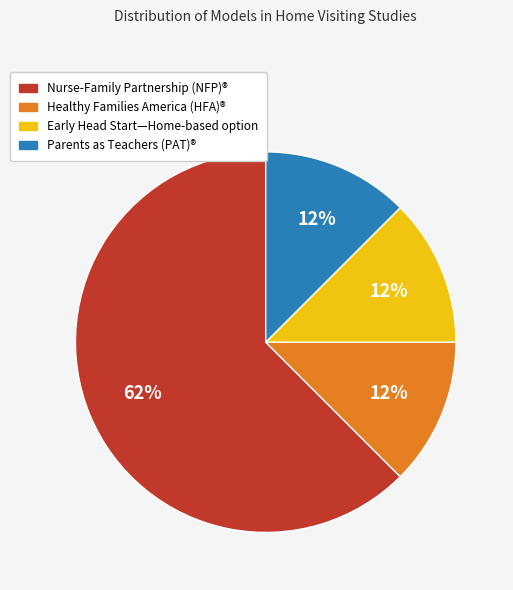

How many segments does this pie chart have?

4